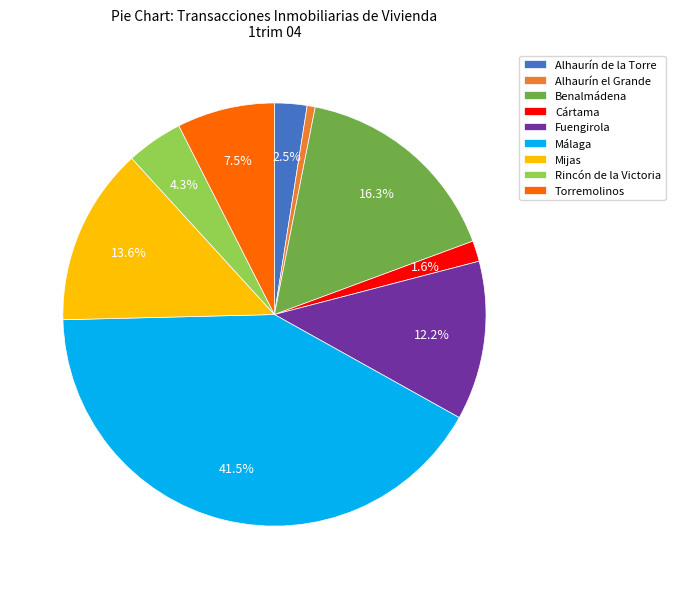

True or false: Fuengirola accounts for 1% of the total.

False